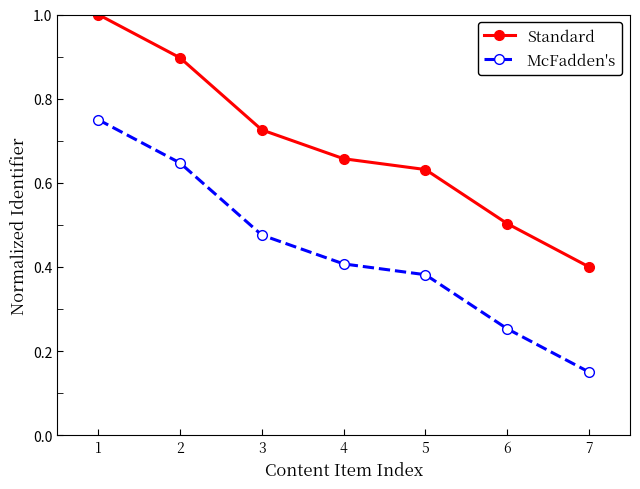

What is the sum of the Standard values at 7 and 4?

1.1